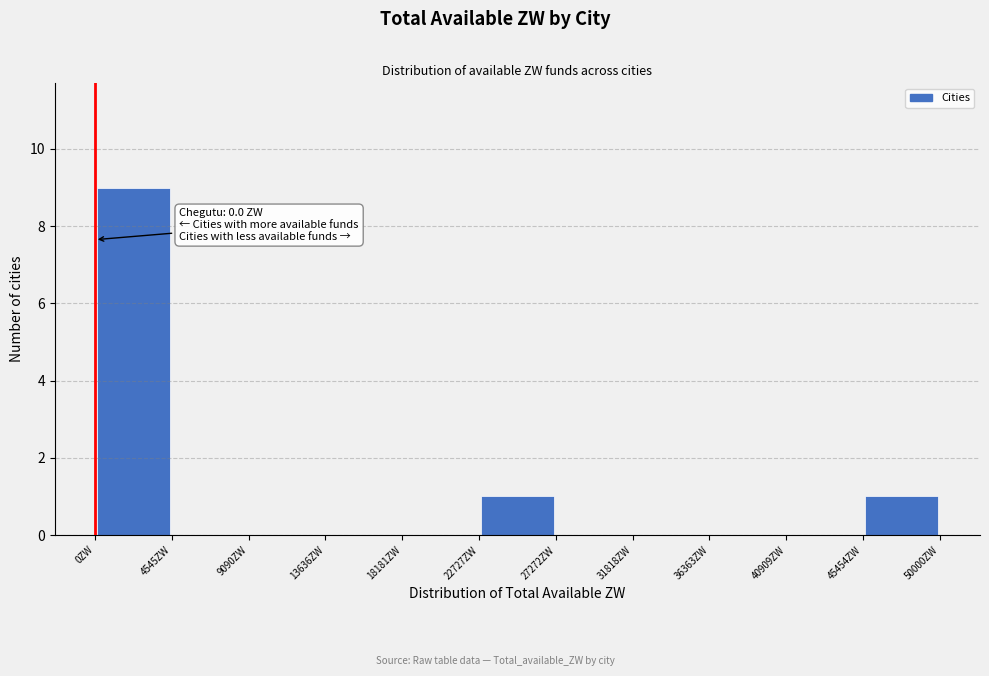

Which range on the x-axis has the tallest bar?

0 to 4500